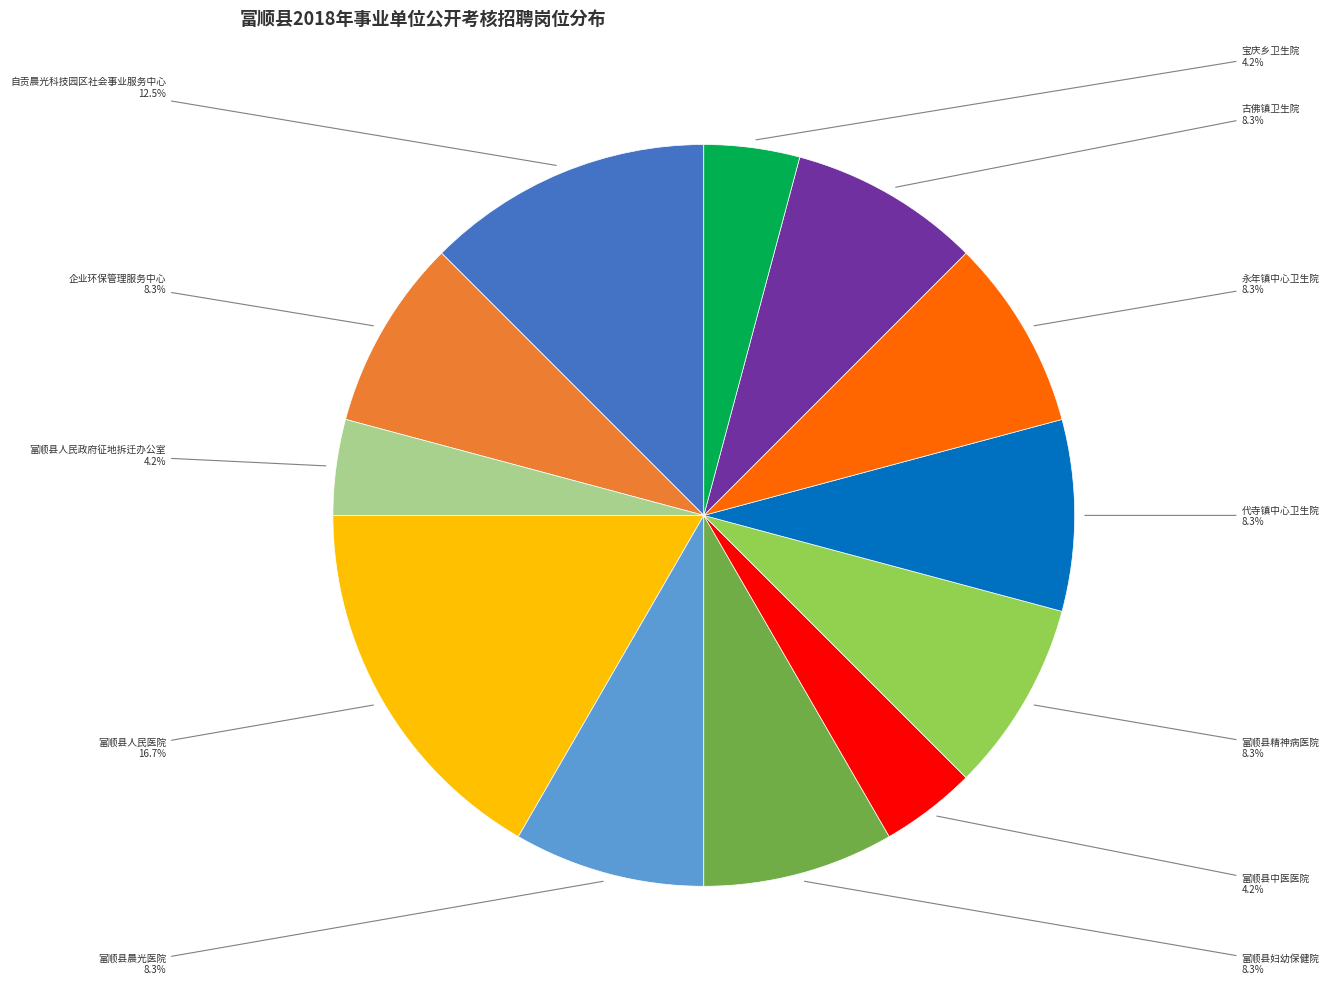

Is 宝庆乡卫生院 the majority of the pie?

No